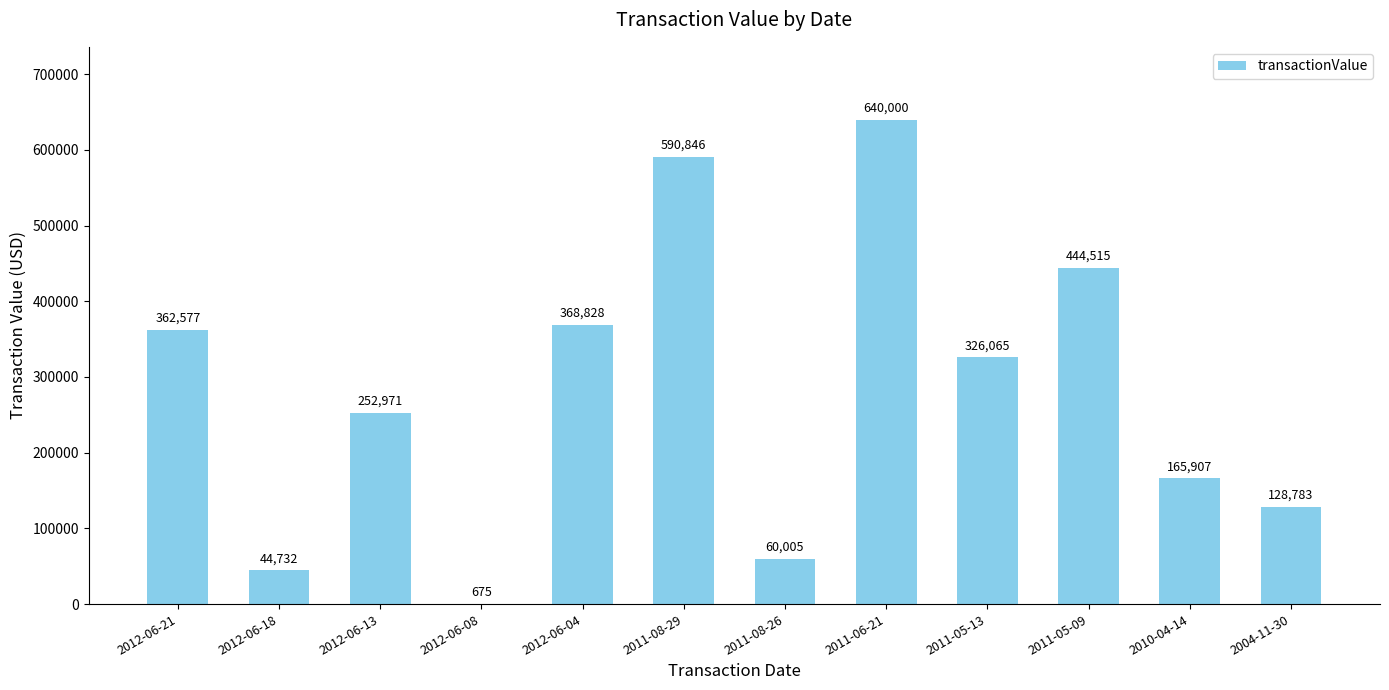

How many series are shown in this chart?

1